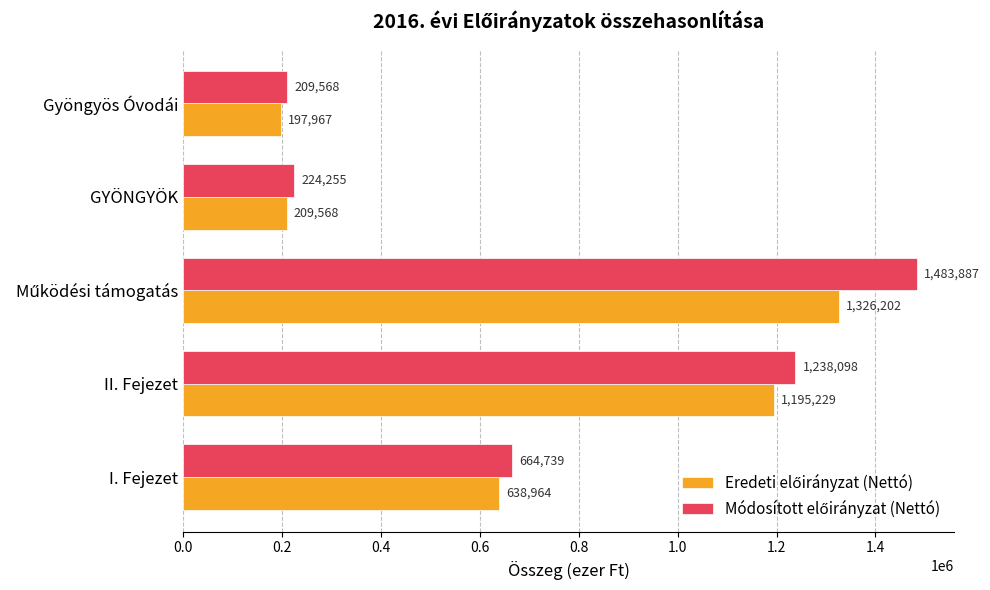

What is the maximum value shown in the chart?

1483887